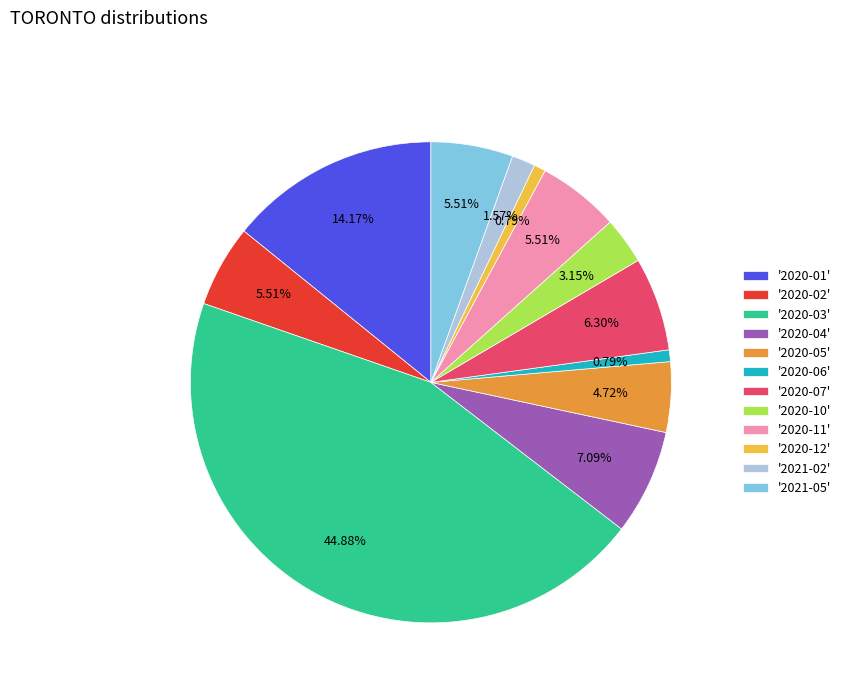

Is the sum of '2021-05' and '2020-07' greater than half?

No